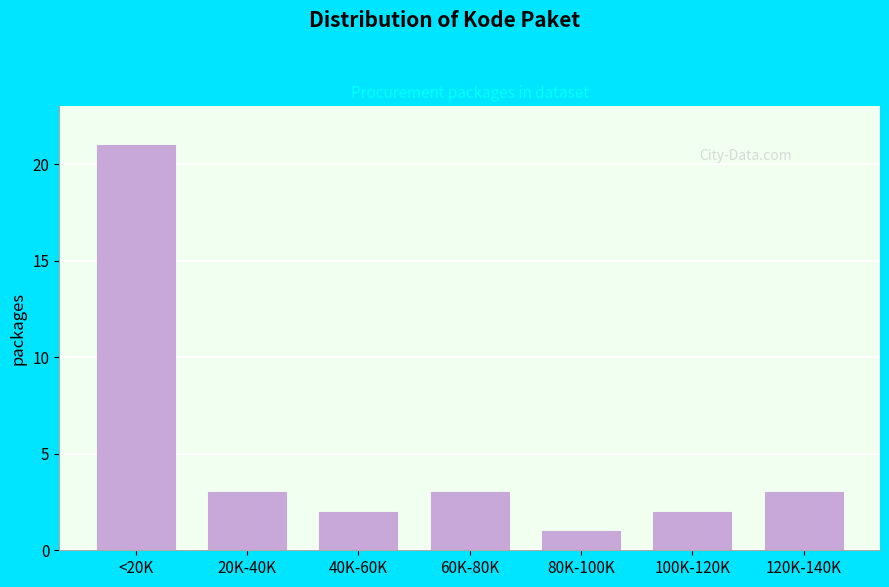

Reading left to right, list all the values displayed in this chart.

<20K=21	20K-40K=3	40K-60K=2	60K-80K=3	80K-100K=1	100K-120K=2	120K-140K=3